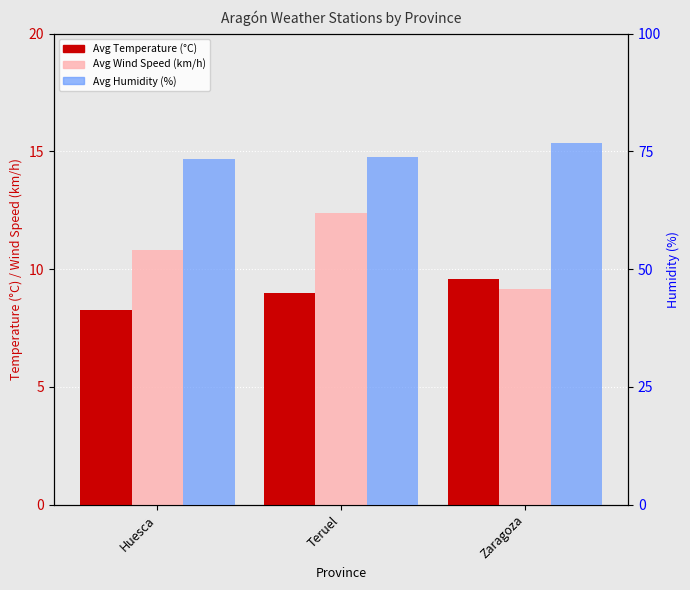

What is the approximate value of Avg Humidity (%) at Zaragoza?

76.7